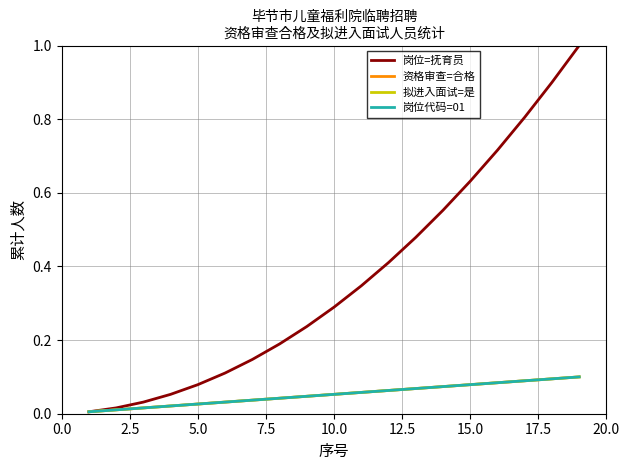

Does the chart have visible grid lines?

Yes